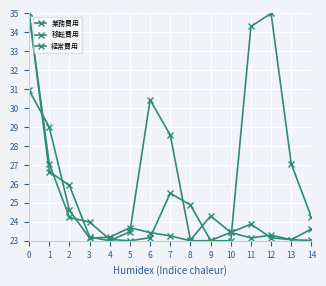

The 経常費用 series shows 36.9 at 1. True or false?

False